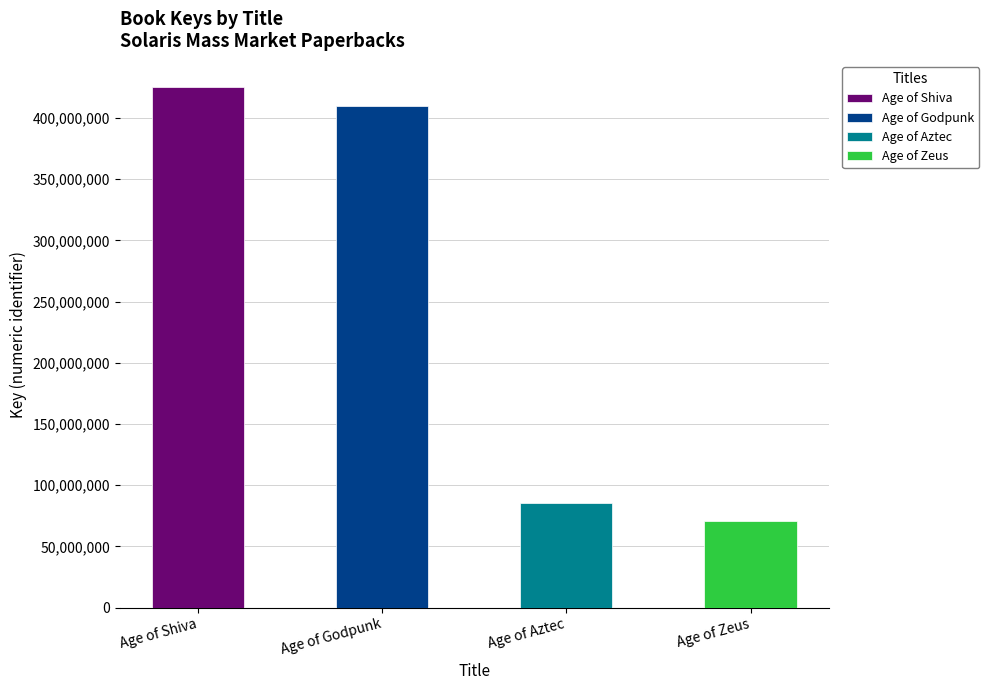

What is the difference between the second highest and minimum values?

339130167